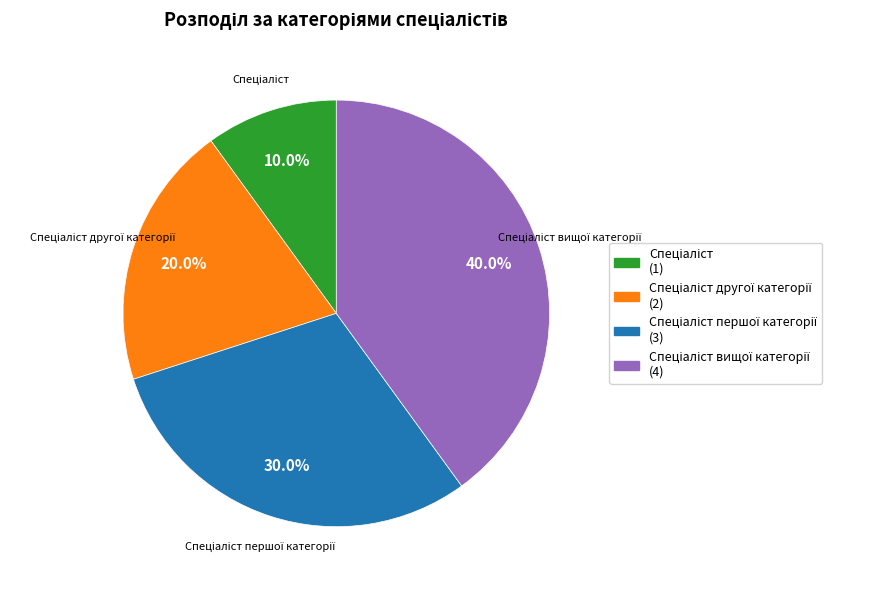

Does any single category account for the majority?

No